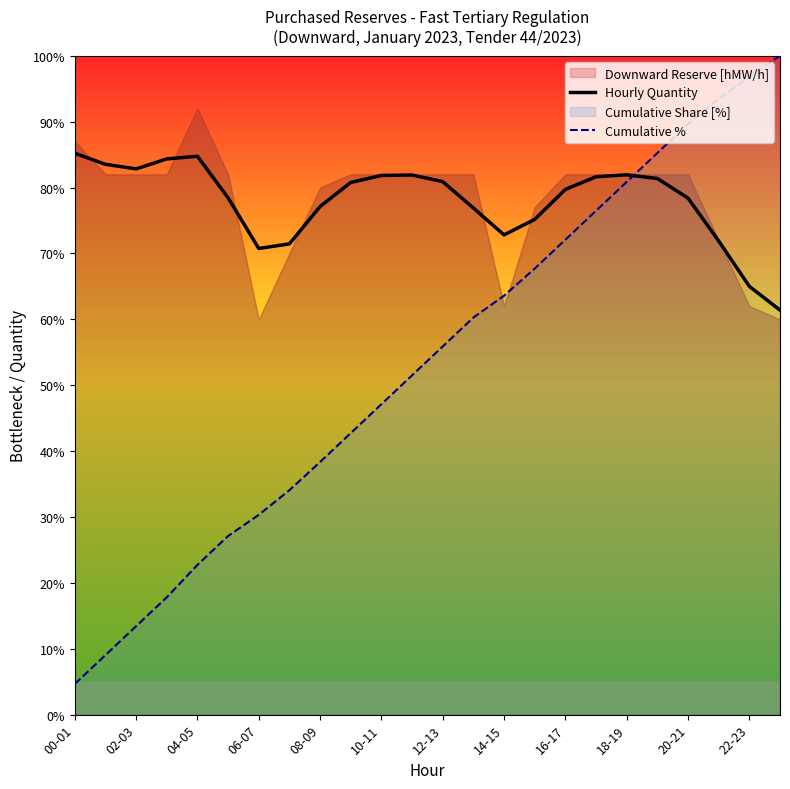

At which category does the chart reach its minimum across all series?

00-01